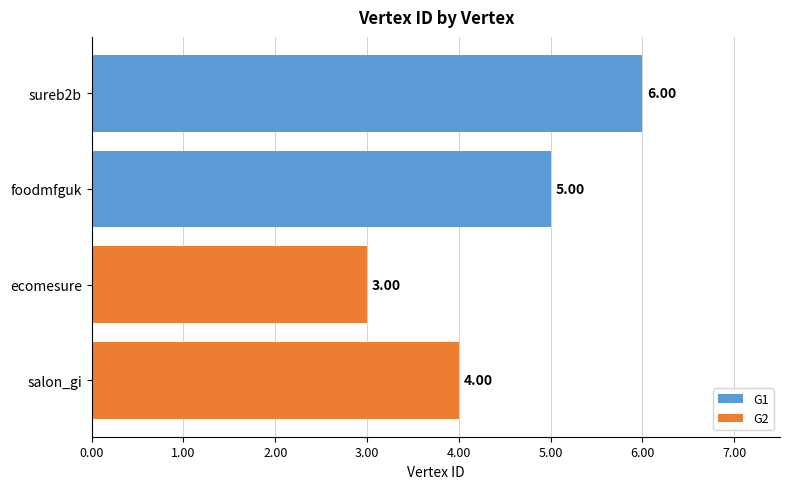

Rank the categories by value from highest to lowest.

sureb2b, foodmfguk, salon_gi, ecomesure